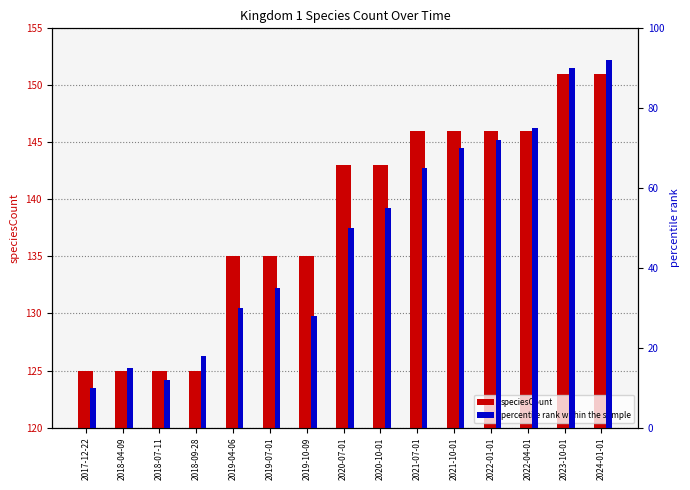

True or false: speciesCount has a value of 135 at 2019-07-01.

True